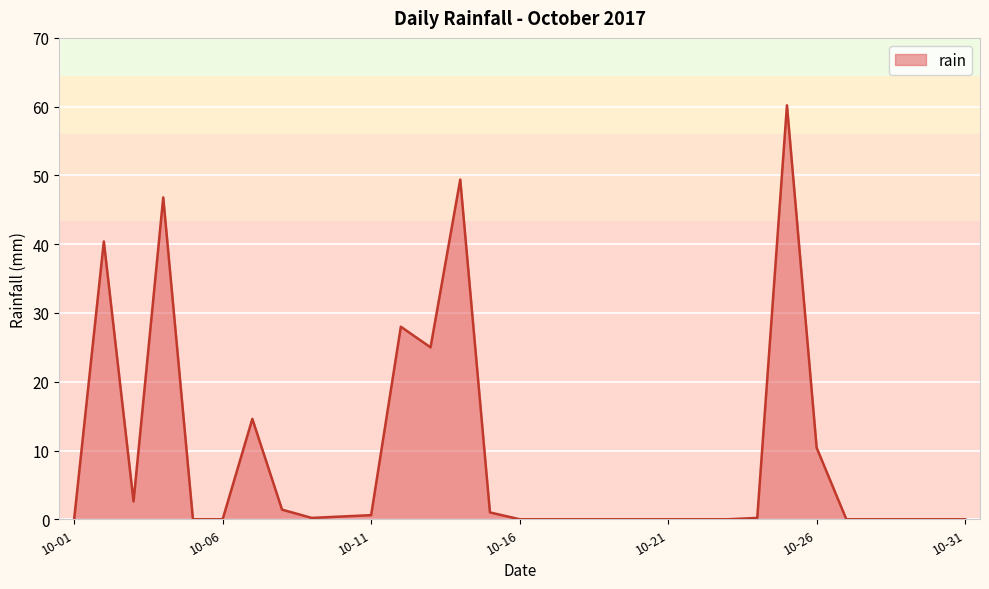

What is the maximum value shown in the chart?

60.2